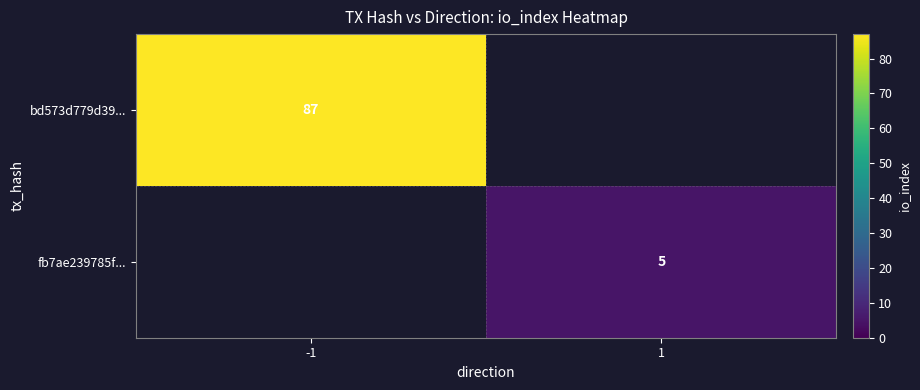

Is it true that fb7ae239785f... equals 3 at 1?

False